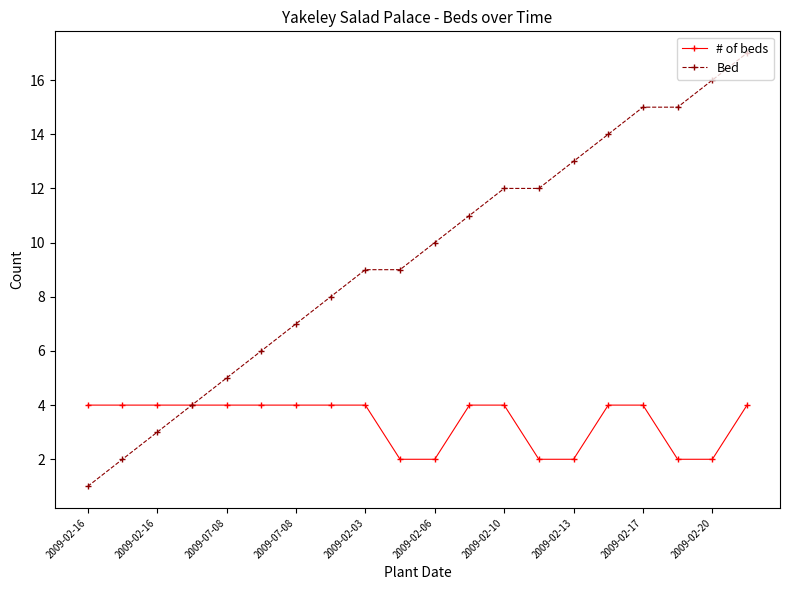

How many lines are shown in the chart?

2